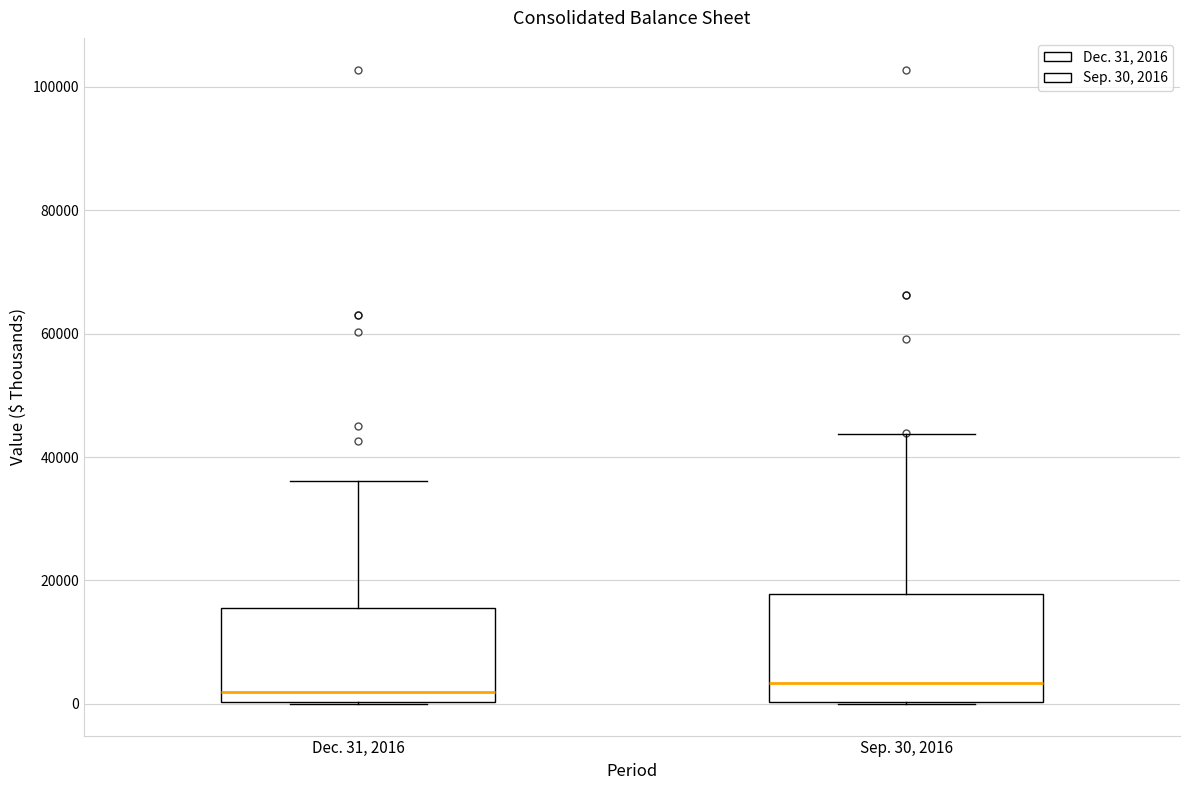

Comparing the boxes themselves (not the whiskers), which one is the tallest?

Sep. 30, 2016